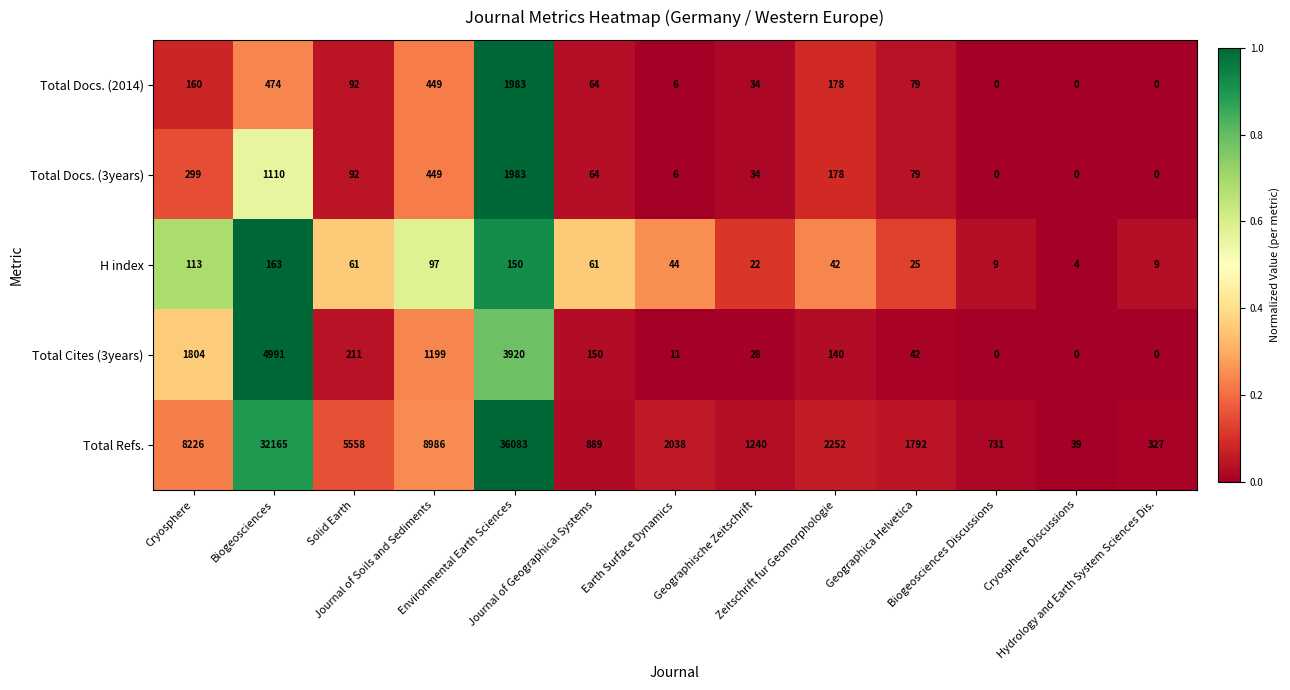

What is the sum of all Total Refs. values?

100326